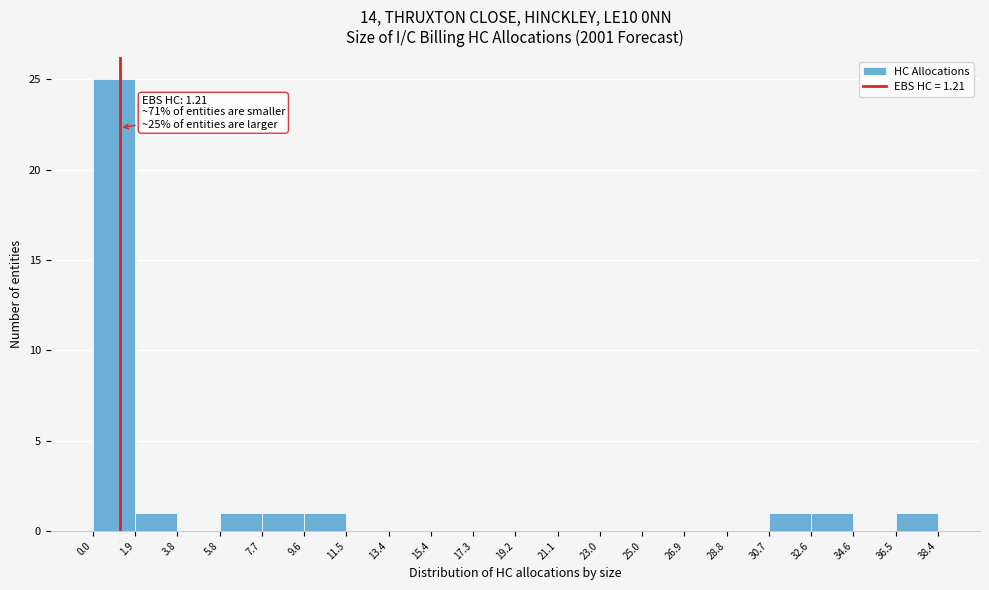

Over which range of the x-axis is the bar tallest?

0.0 to 1.9